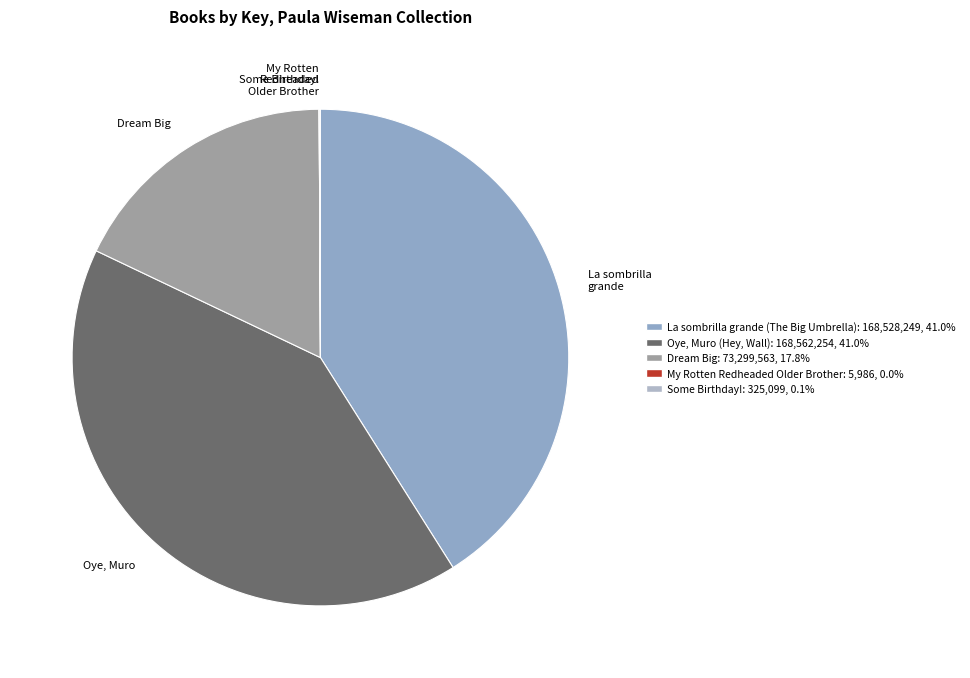

Is there a majority slice in this chart?

No